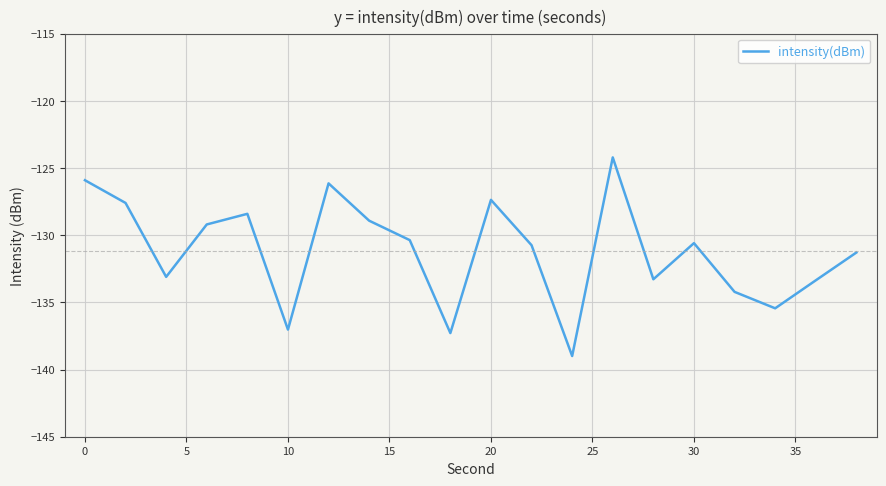

What is the minimum value shown in the chart?

-139.0